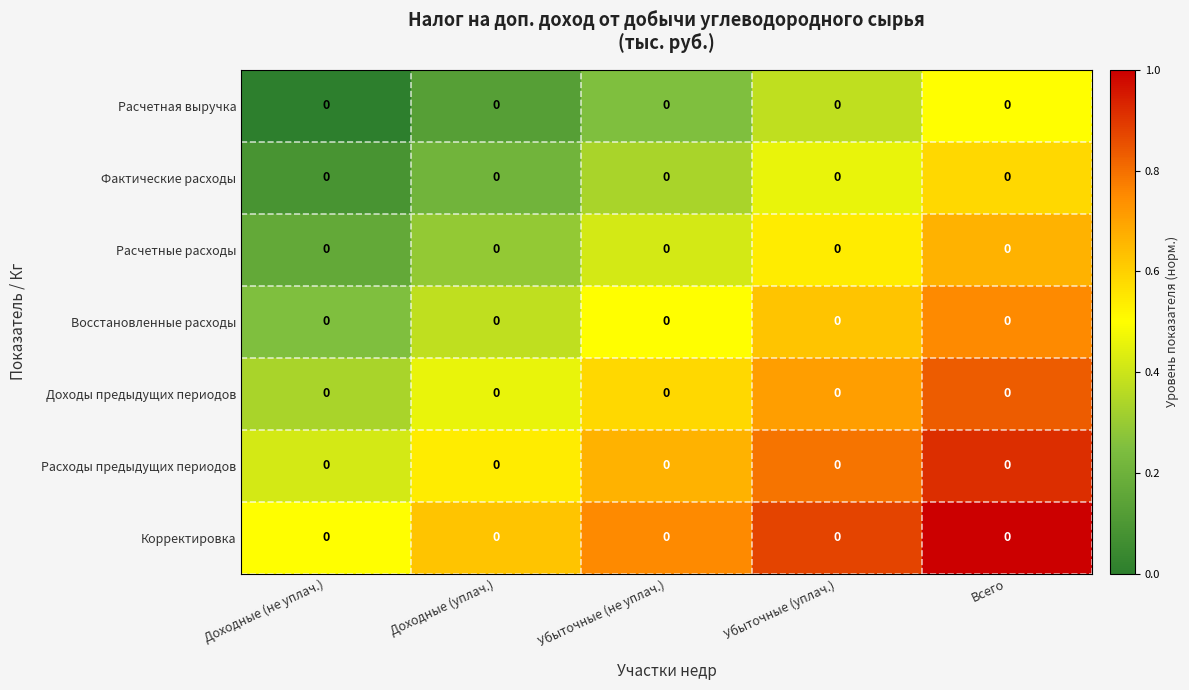

At which category is the sum across all series the highest?

Всего